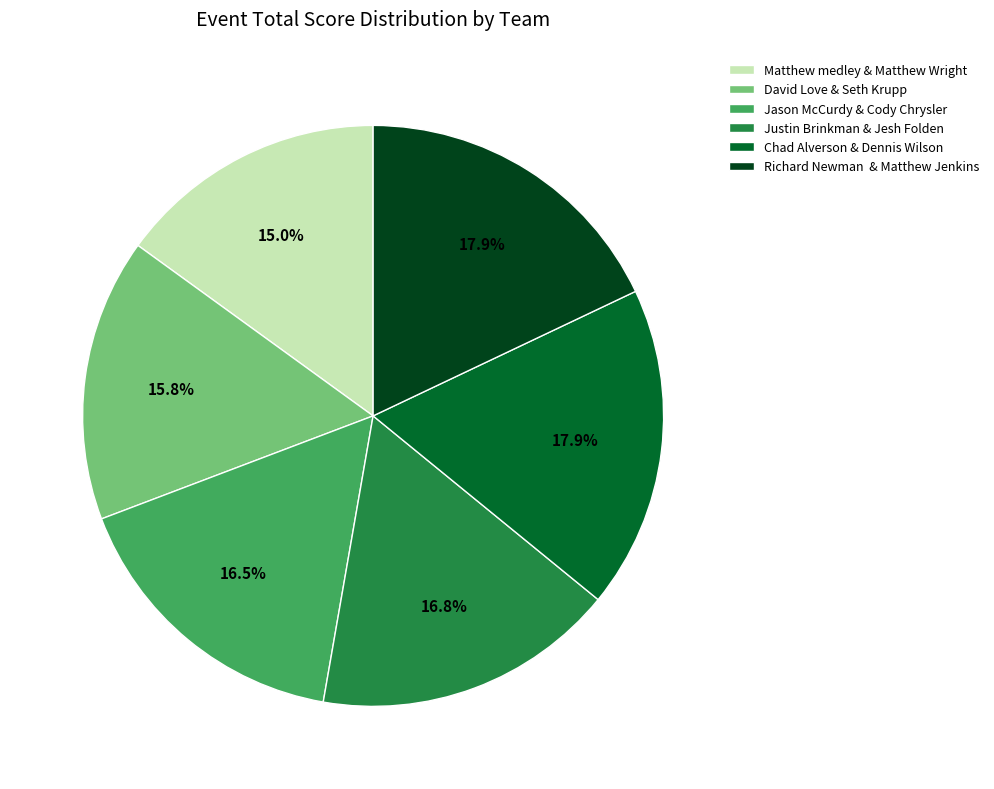

Which category has the smallest portion of the pie?

Matthew medley & Matthew Wright